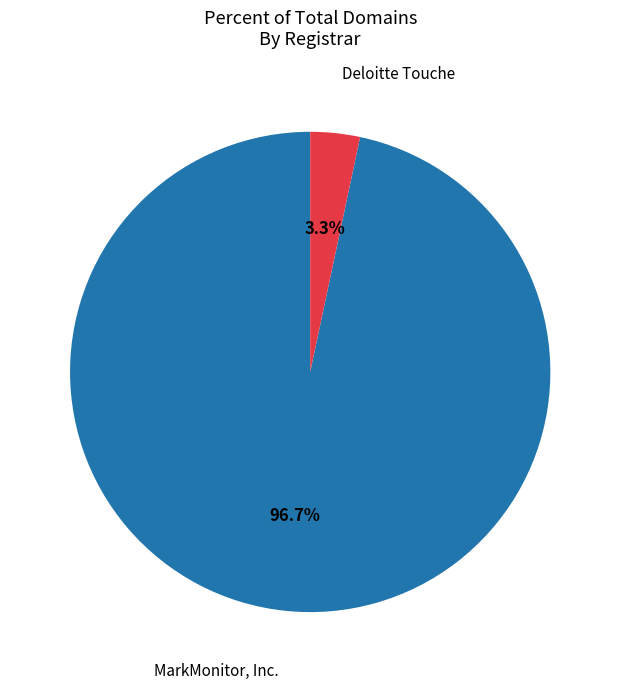

Is there any slice that represents more than half of the pie?

Yes